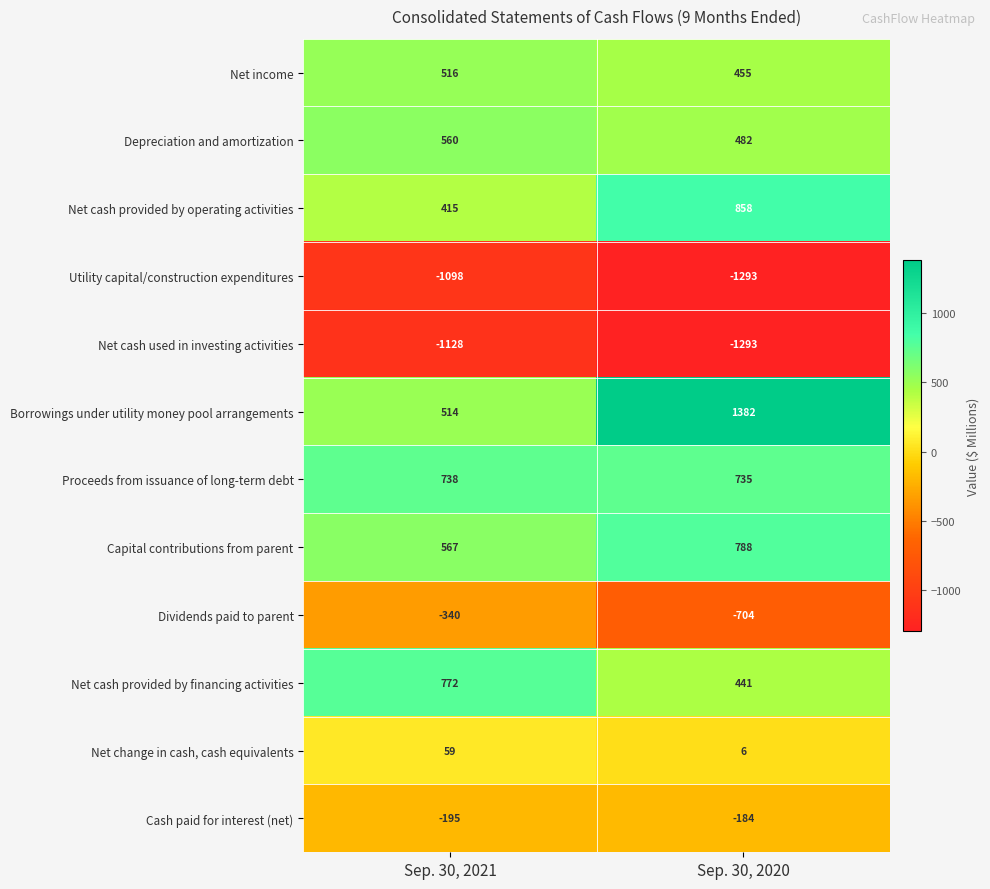

What value does the Proceeds from issuance of long-term debt series have at Sep. 30, 2020?

735